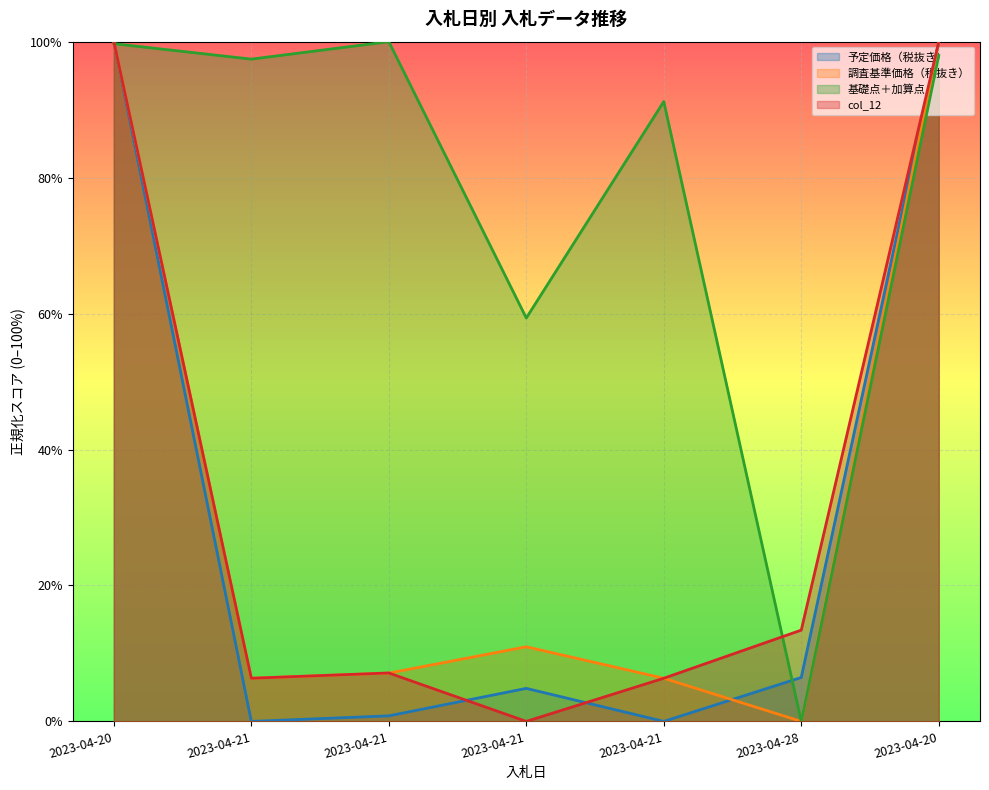

What are all the series names shown in the legend?

予定価格（税抜き）, 調査基準価格（税抜き）, 基礎点＋加算点, col_12